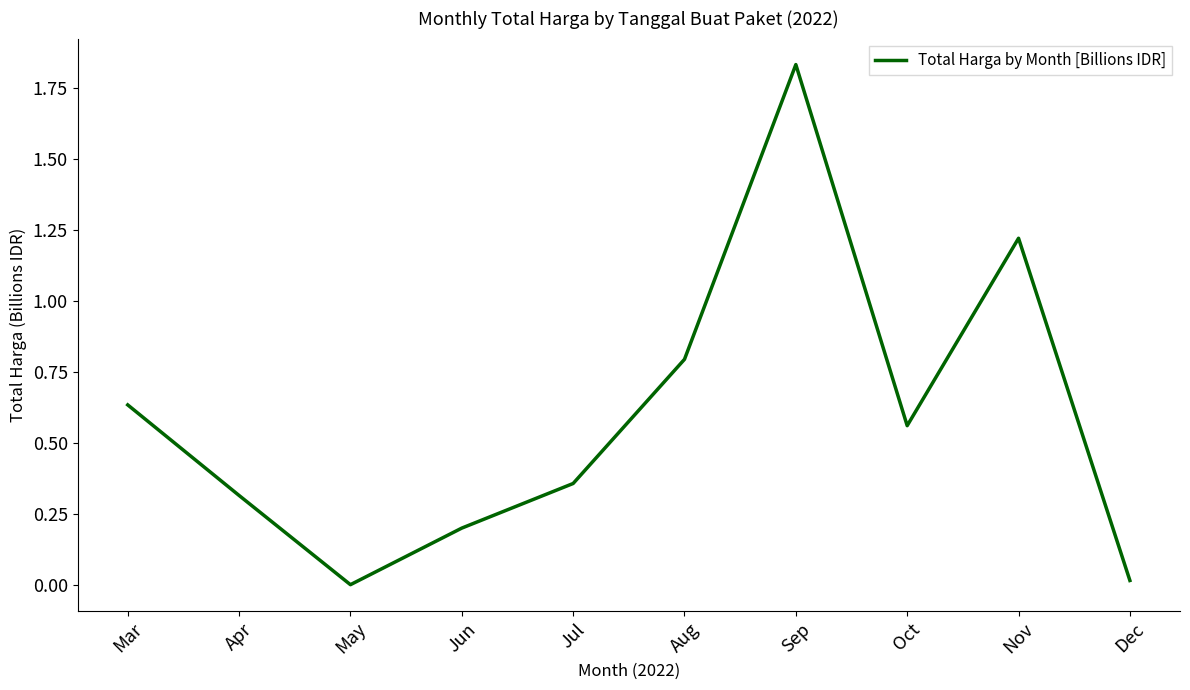

Which category has the highest value across all series?

Sep